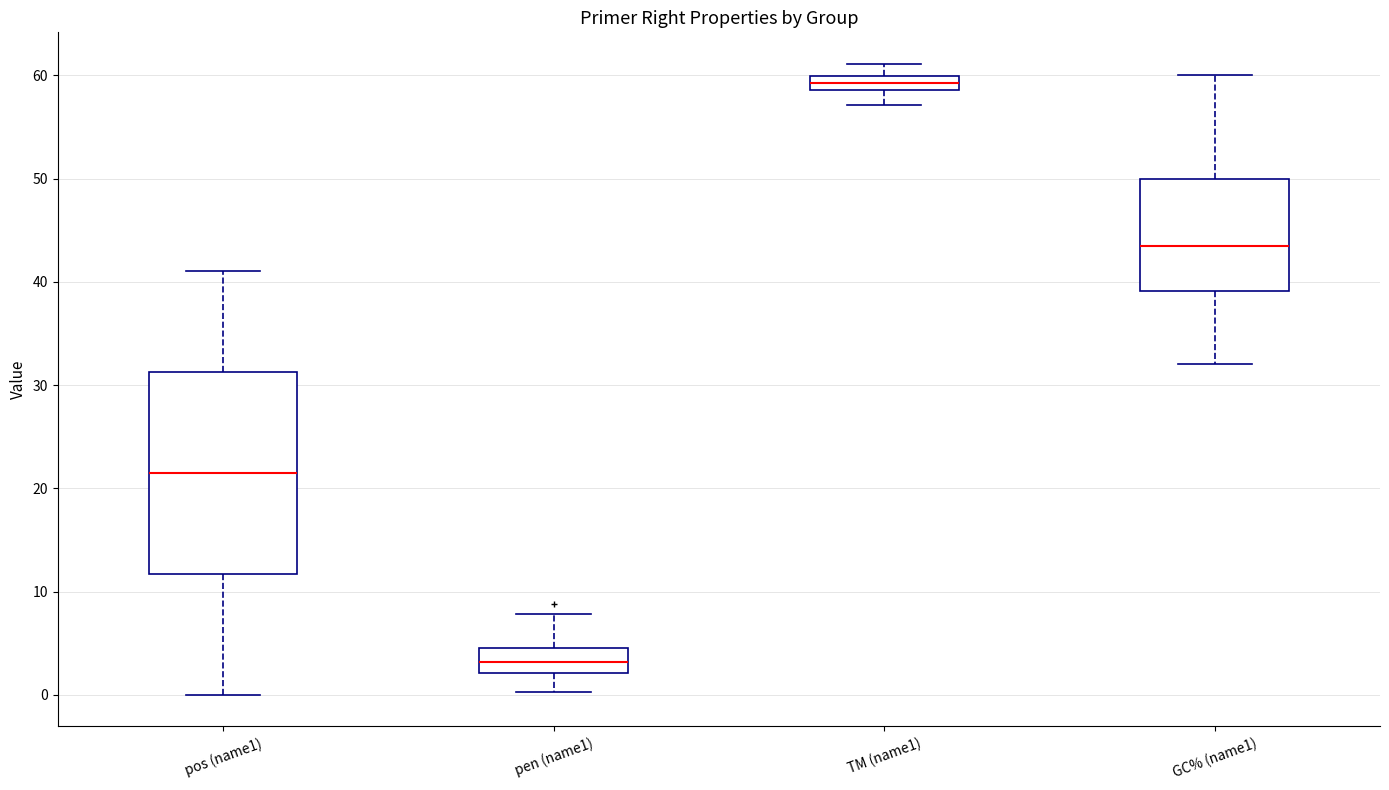

Which box has the lowest median line?

pen (name1)